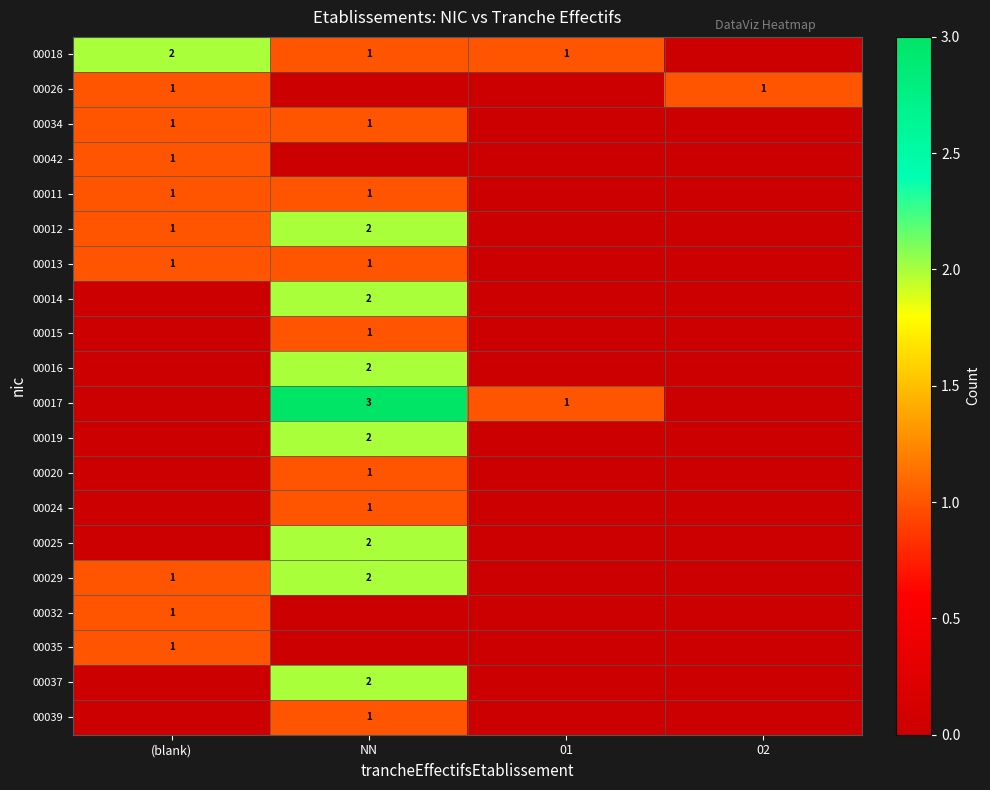

Is it true that 00017 equals 1 at 01?

True